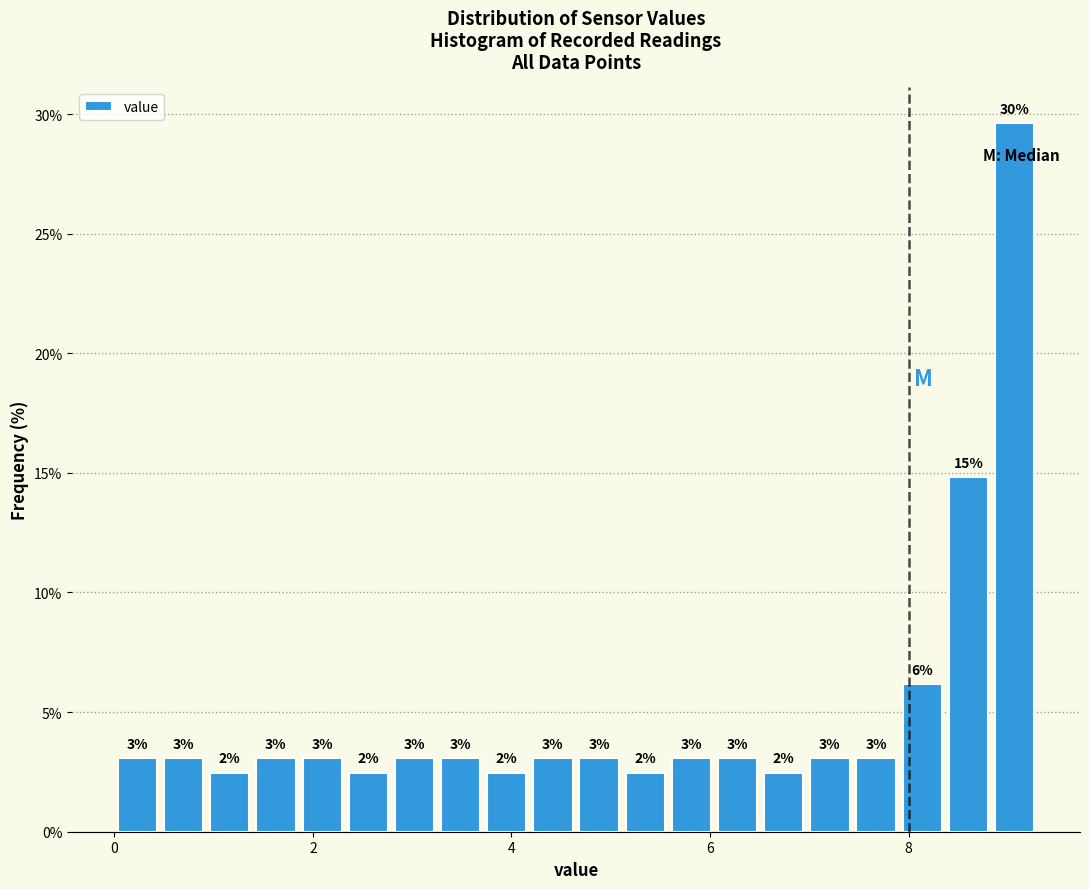

Around what value on the x-axis is the tallest bar? Give the approximate position of its centre, as read against the axis.

9.0